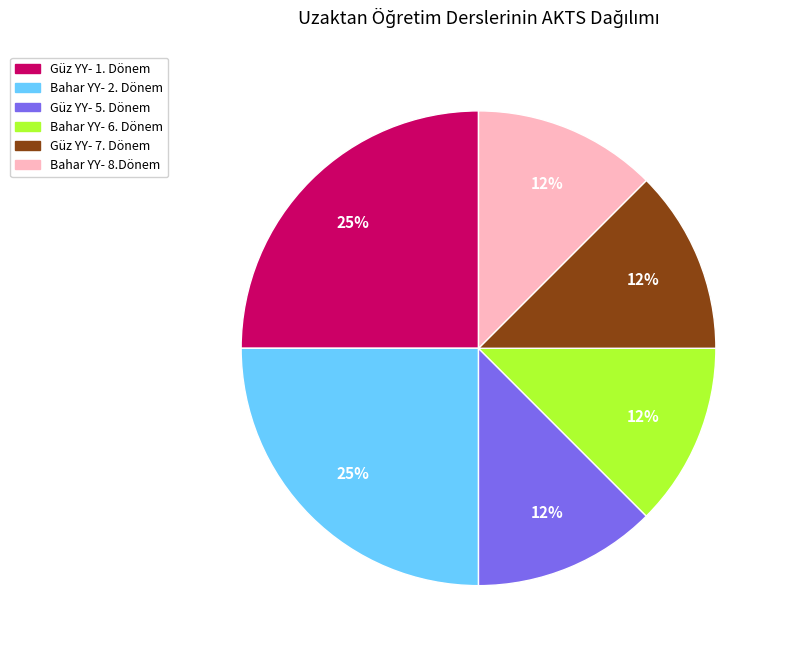

How many slices are in this pie chart?

6